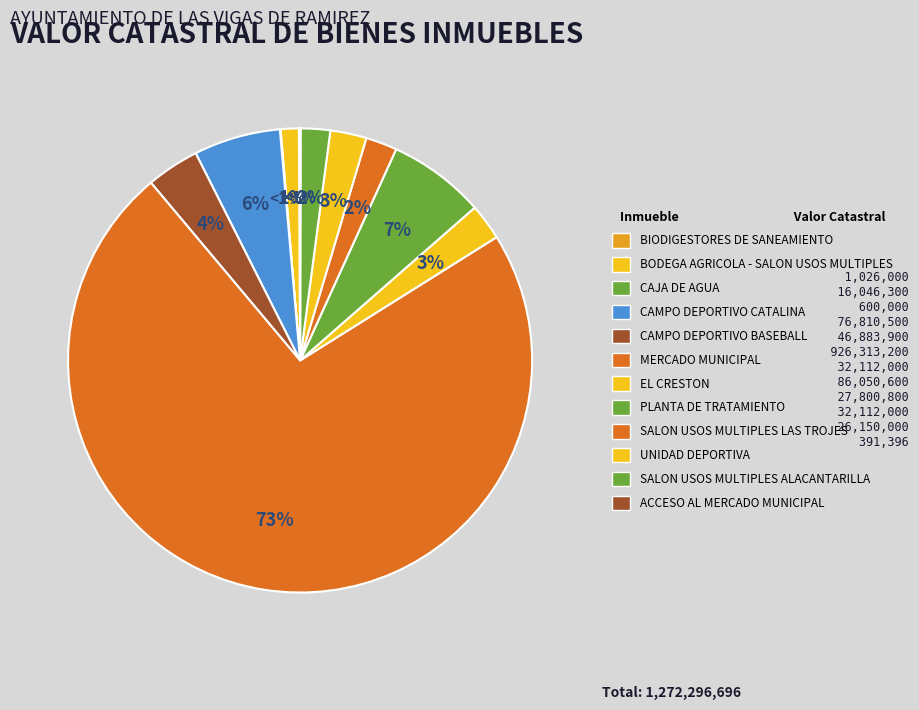

How many segments does this pie chart have?

12